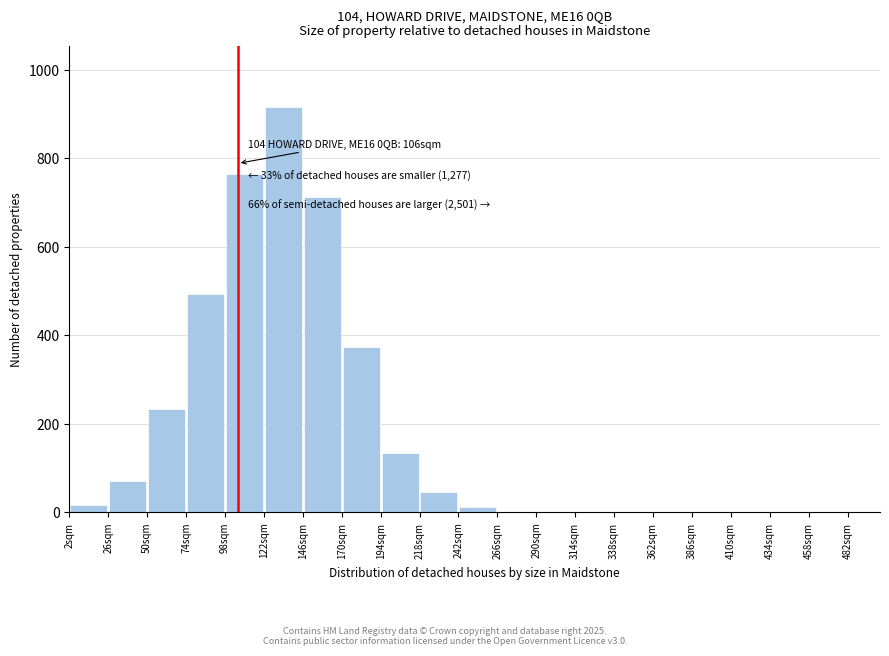

Which range on the x-axis has the tallest bar?

122 to 146